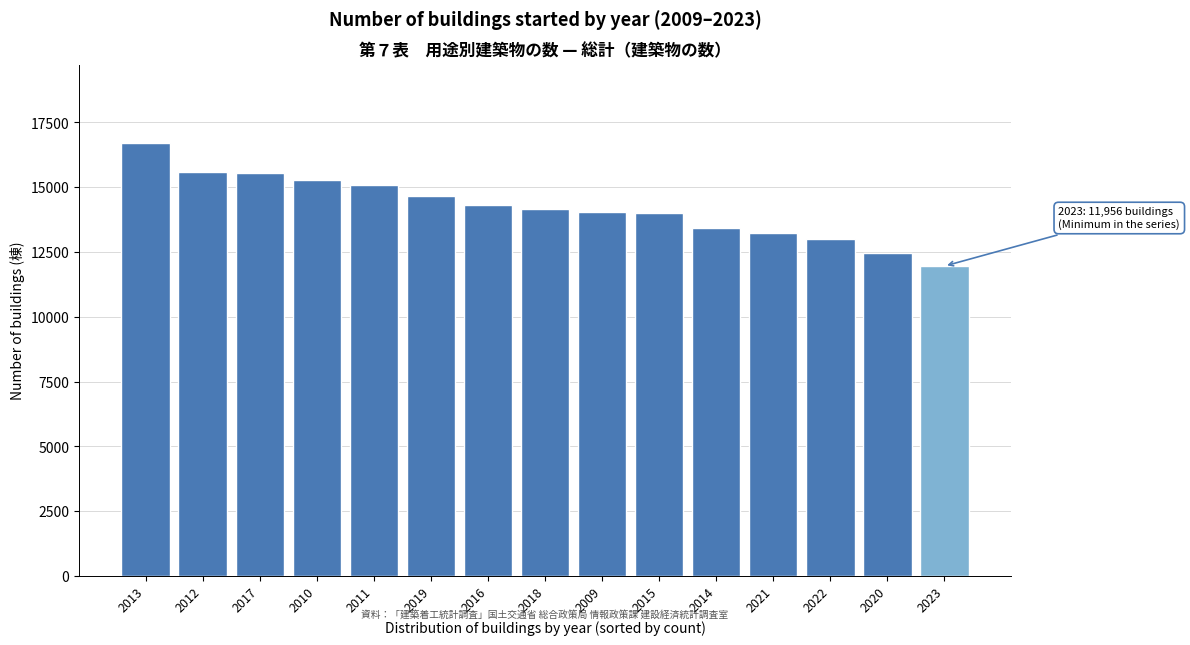

What is the greatest value displayed?

16707